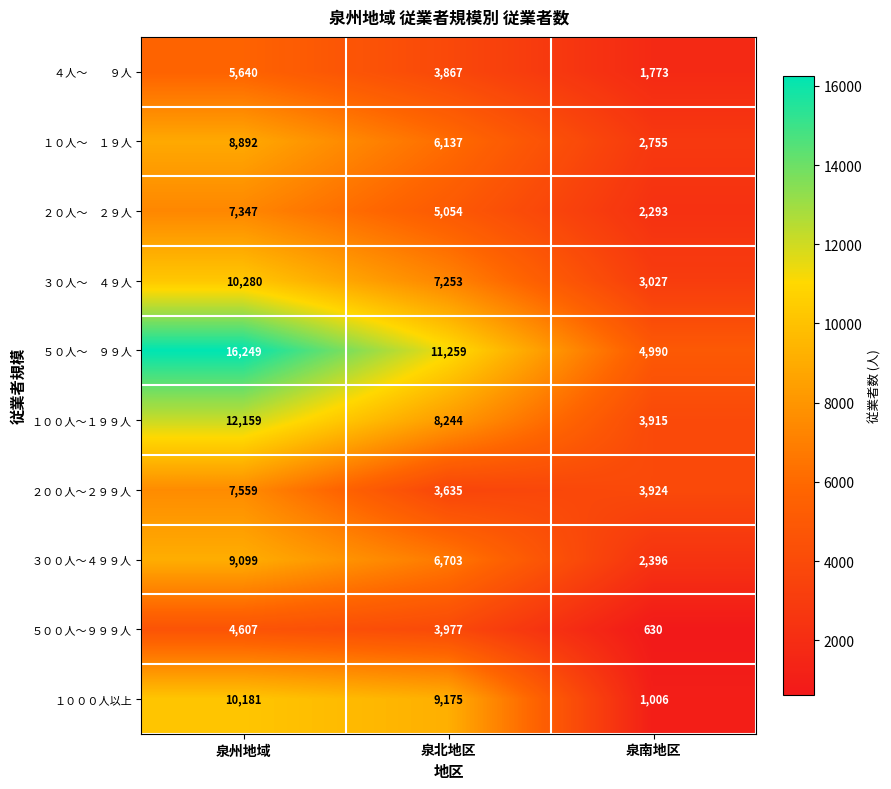

At how many categories does at least one series exceed 7387?

2